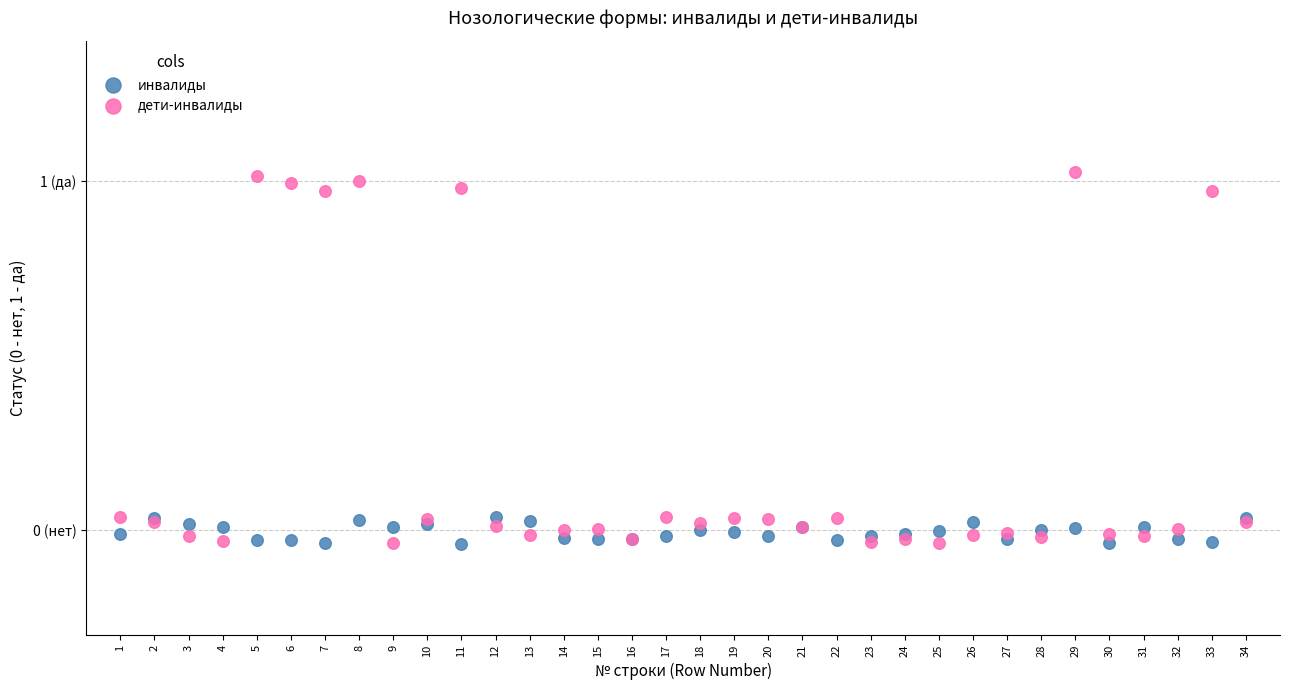

What are all the series names shown in the legend?

инвалиды, дети-инвалиды